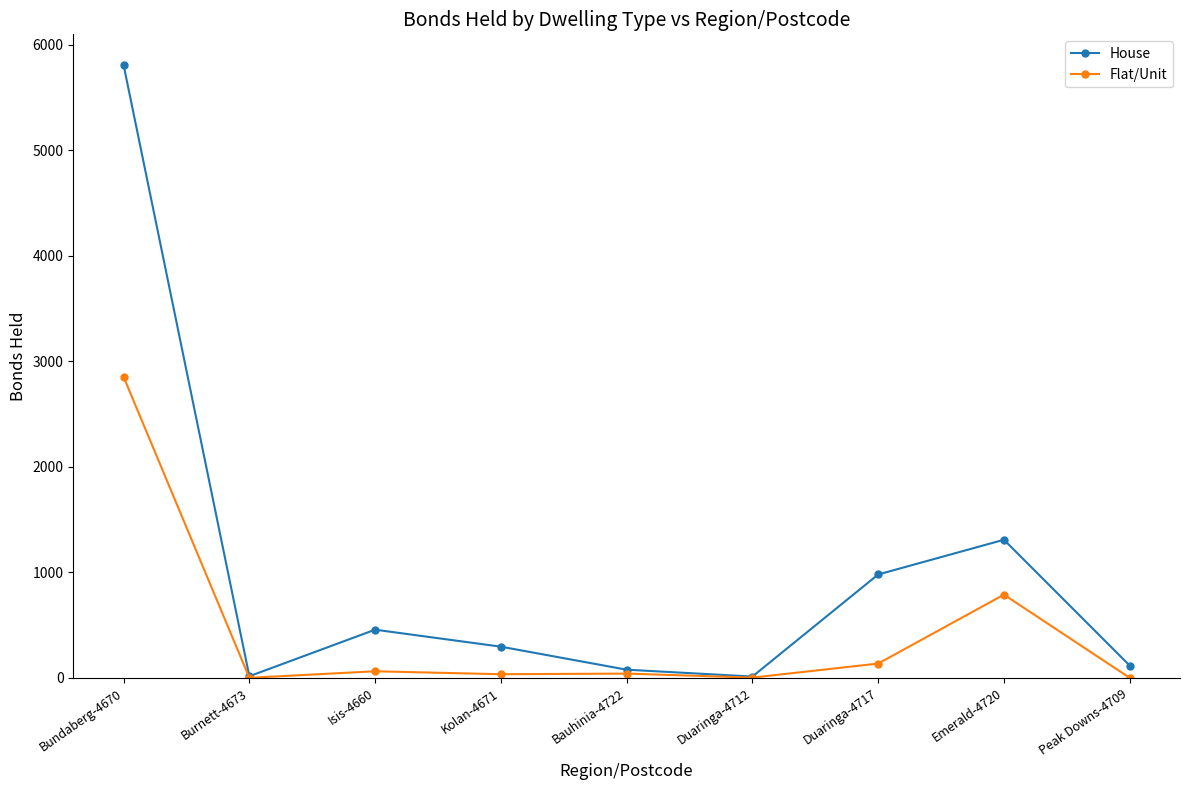

Read the Flat/Unit value at Emerald-4720.

789